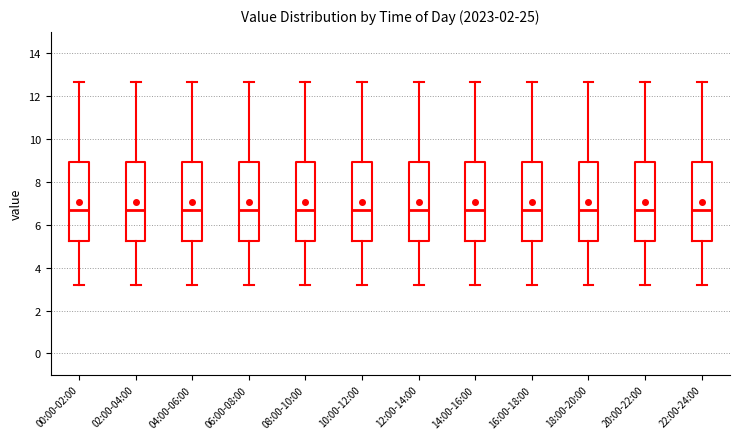

Reading left to right, transcribe this box plot: for each box, give where its median line is, the range the box spans, and where its two whiskers end, as read against the y-axis. The values are not printed on the chart, so give them approximately, as read against the axis.

00:00-02:00: median 6.6, box 5.2 to 9.0, whiskers 3.2 to 12.6
02:00-04:00: median 6.6, box 5.2 to 9.0, whiskers 3.2 to 12.6
04:00-06:00: median 6.6, box 5.2 to 9.0, whiskers 3.2 to 12.6
06:00-08:00: median 6.6, box 5.2 to 9.0, whiskers 3.2 to 12.6
08:00-10:00: median 6.6, box 5.2 to 9.0, whiskers 3.2 to 12.6
10:00-12:00: median 6.6, box 5.2 to 9.0, whiskers 3.2 to 12.6
12:00-14:00: median 6.6, box 5.2 to 9.0, whiskers 3.2 to 12.6
14:00-16:00: median 6.6, box 5.2 to 9.0, whiskers 3.2 to 12.6
16:00-18:00: median 6.6, box 5.2 to 9.0, whiskers 3.2 to 12.6
18:00-20:00: median 6.6, box 5.2 to 9.0, whiskers 3.2 to 12.6
20:00-22:00: median 6.6, box 5.2 to 9.0, whiskers 3.2 to 12.6
22:00-24:00: median 6.6, box 5.2 to 9.0, whiskers 3.2 to 12.6